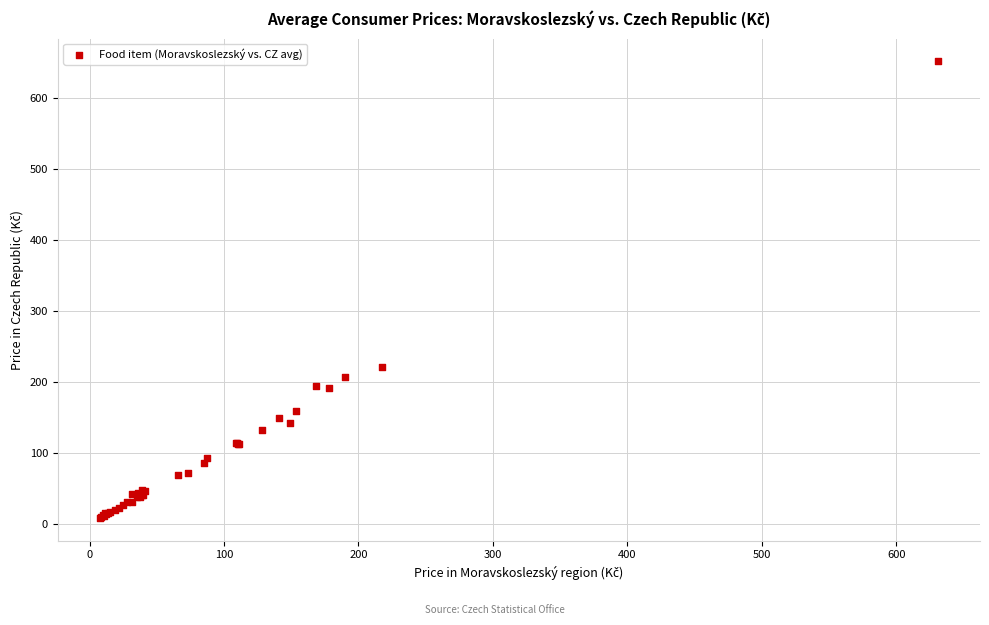

What Y value in the scatter plot is closest to 329?

221.1